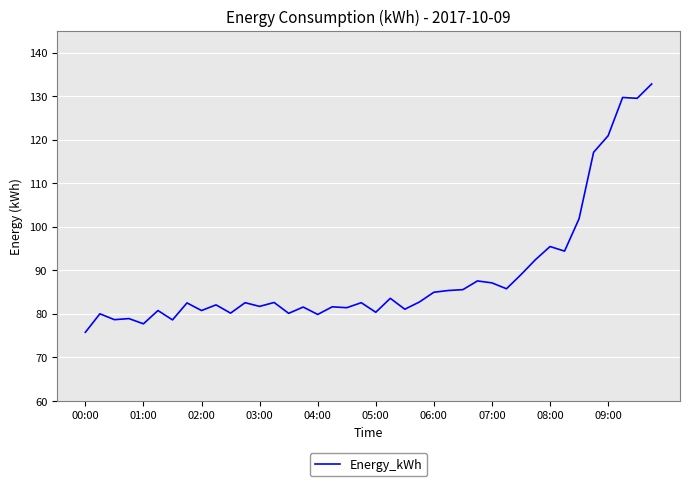

What is the greatest value displayed?

132.8